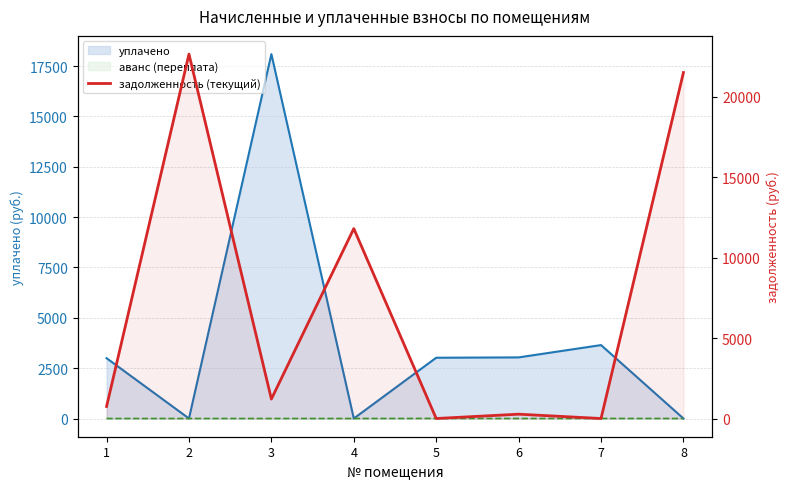

Between 1 and 5, which is larger?

1